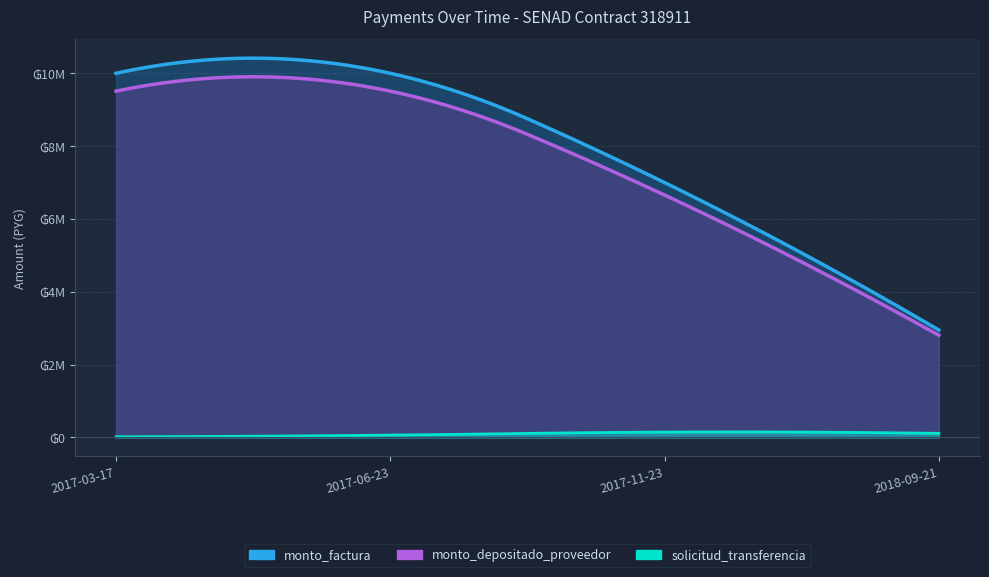

What is the greatest value displayed?

10000000